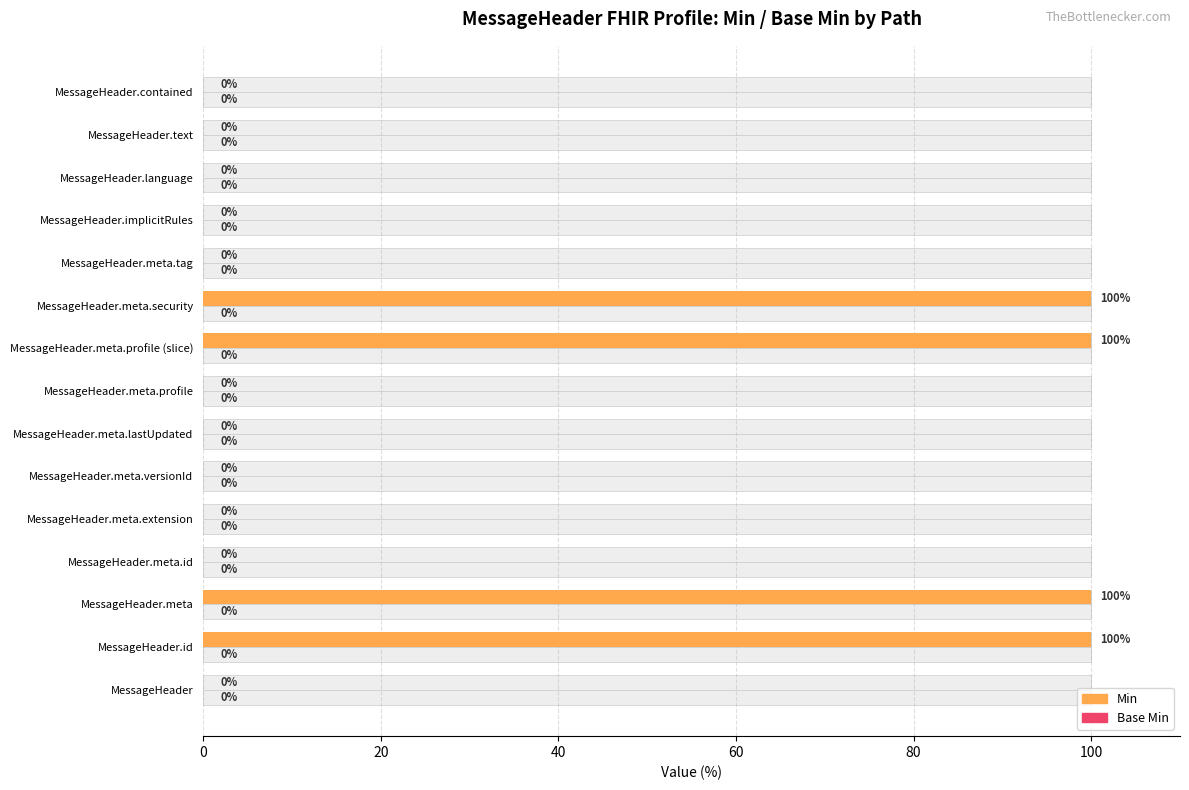

What is the difference between the maximum and minimum values in the Min series?

100.0